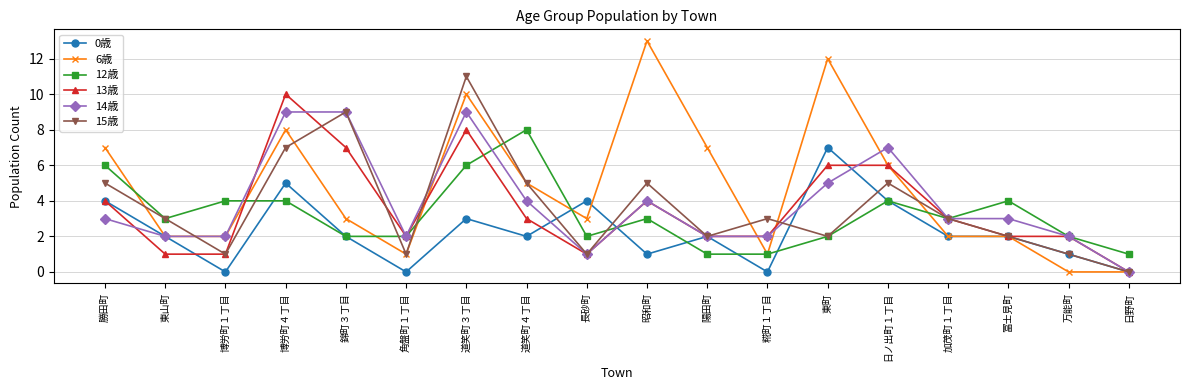

Is it true that 12歳 equals 4 at 冨士見町?

True